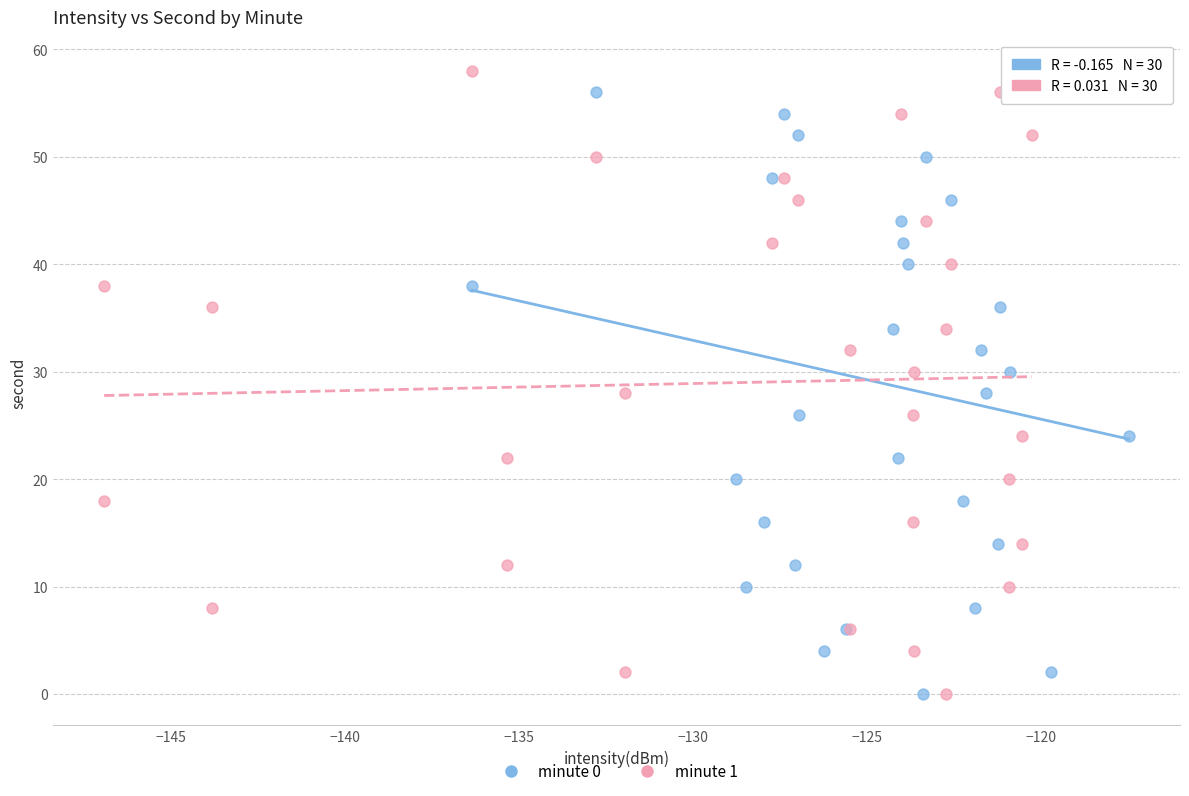

What are all the series names shown in the legend?

minute 0, minute 1